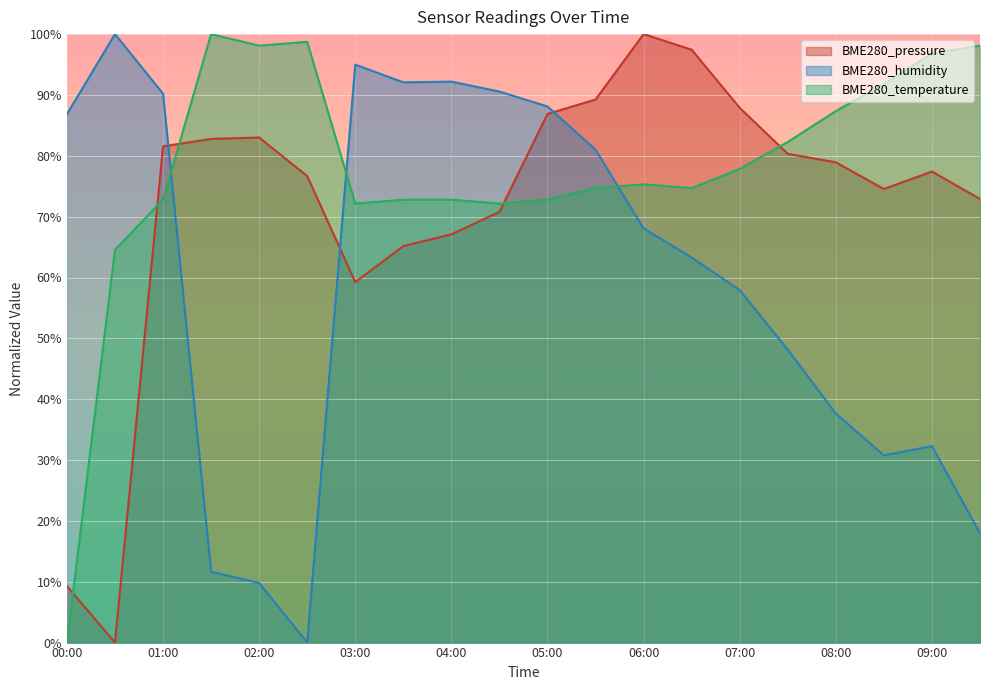

What is the label of the 8th point from the left?

03:30